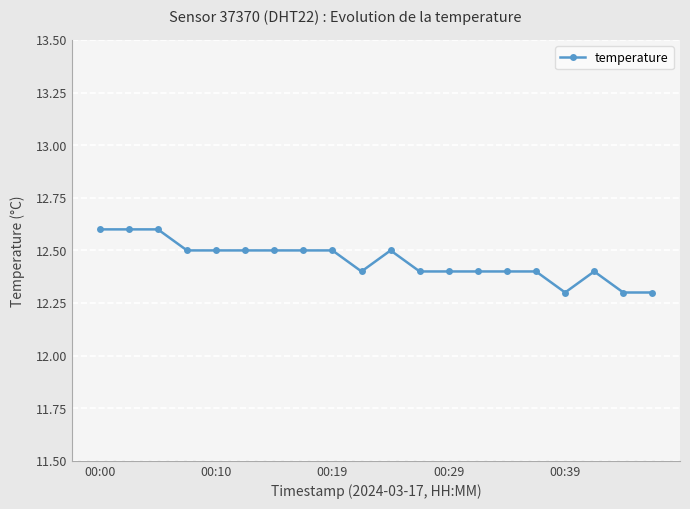

Does the chart have visible grid lines?

Yes